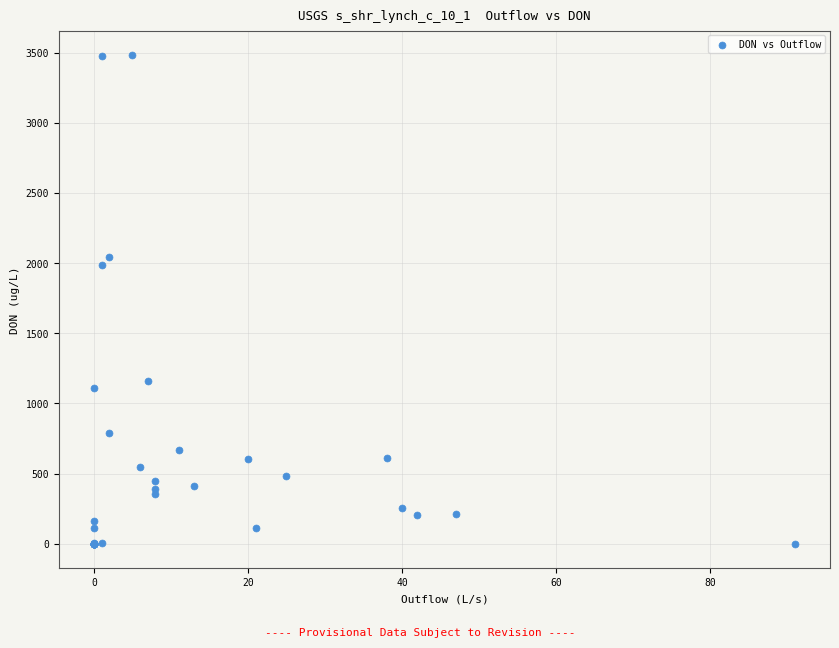

What Y value in the scatter plot is closest to 1741?

1988.8